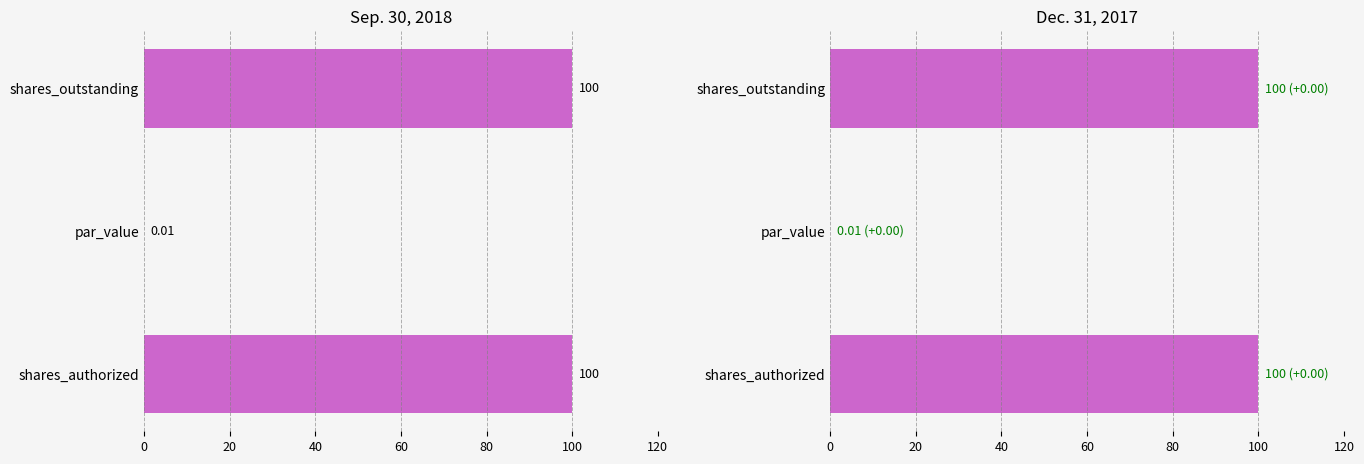

At 20, list the series in order from largest to smallest.

Sep. 30, 2018, Dec. 31, 2017